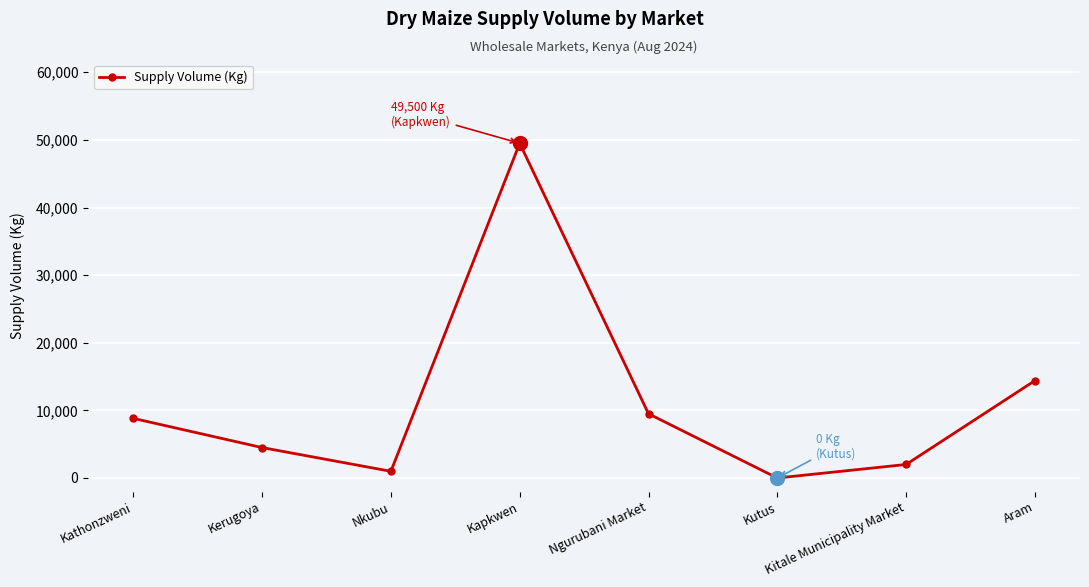

Reading left to right, extract all data points from this chart.

8820	4500	990	49500	9500	0	2000	14400